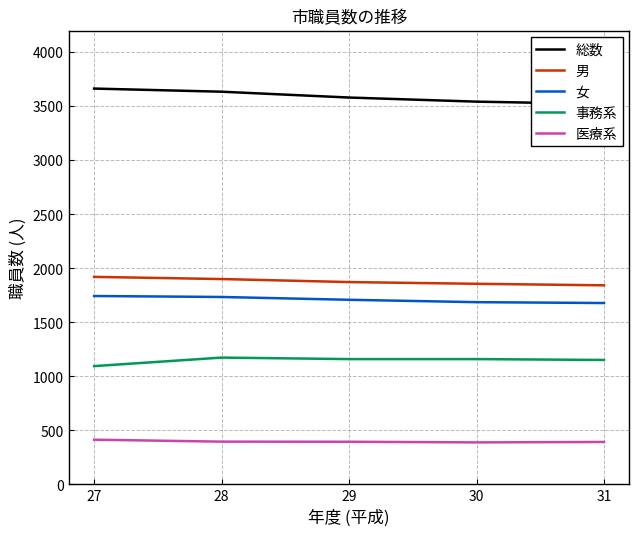

True or false: 総数 and 事務系 intersect in this chart.

False